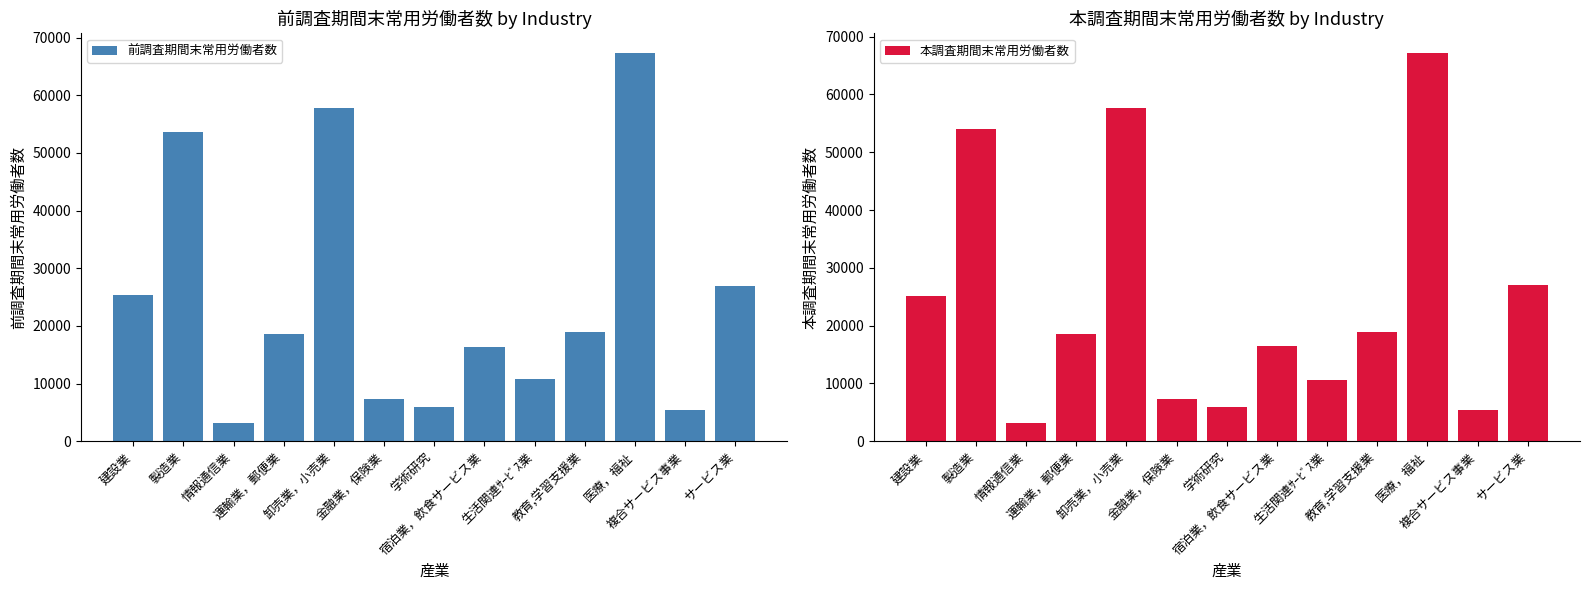

How many groups of bars are there?

13